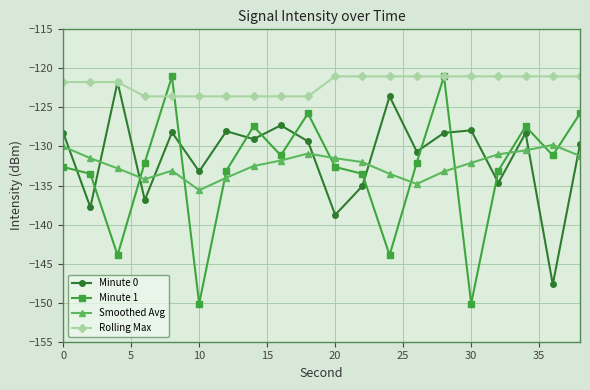

Which series ends up on top after the final intersection of Minute 0 and Smoothed Avg?

Minute 0